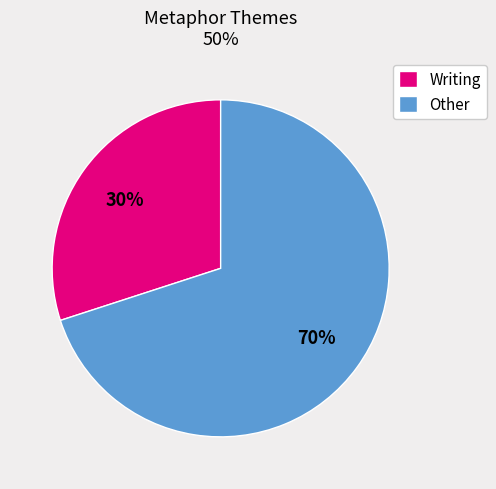

To the nearest percent, what is the combined percentage of Writing and Other?

100%